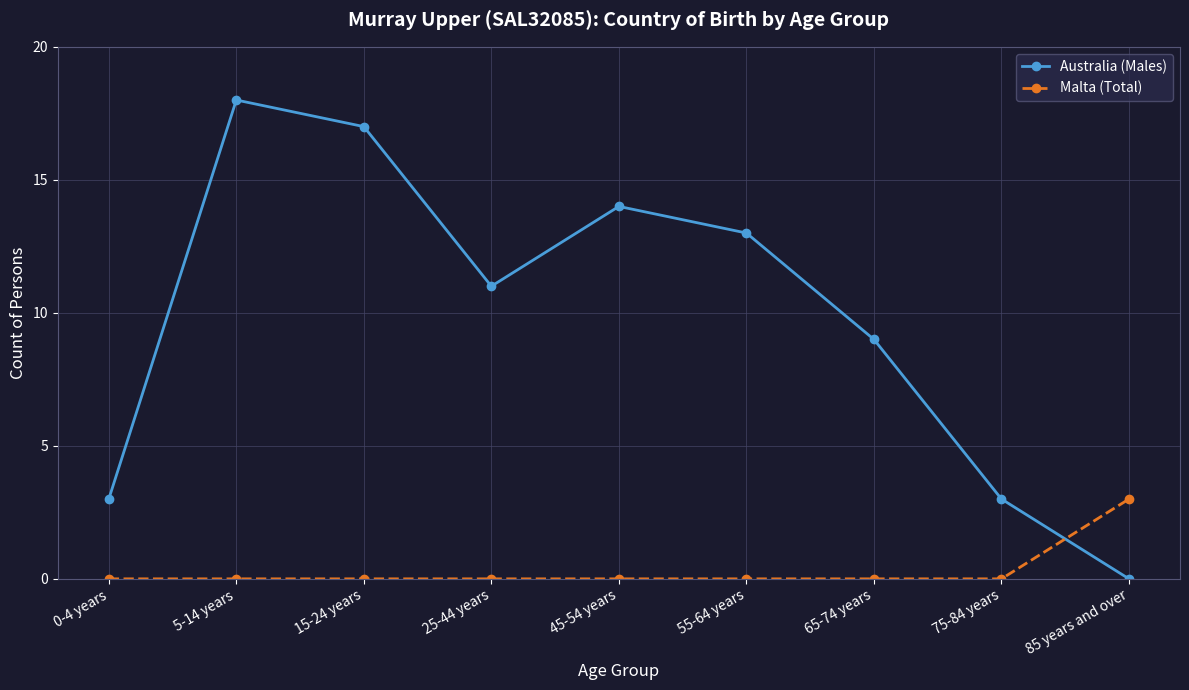

The Malta (Total) series shows 1 at 75-84 years. True or false?

False